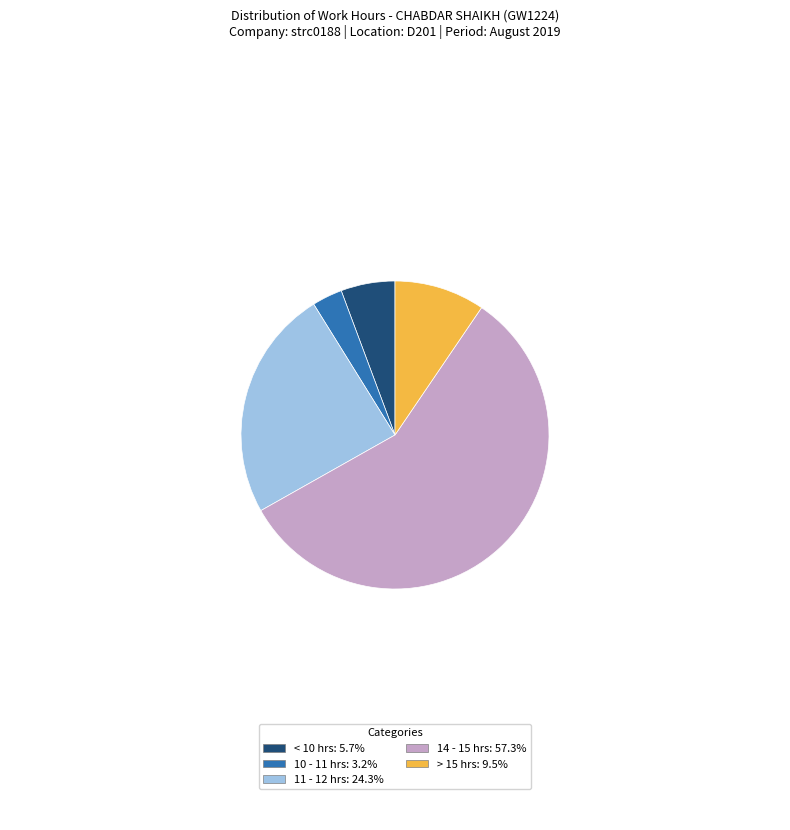

Is there a majority slice in this chart?

Yes